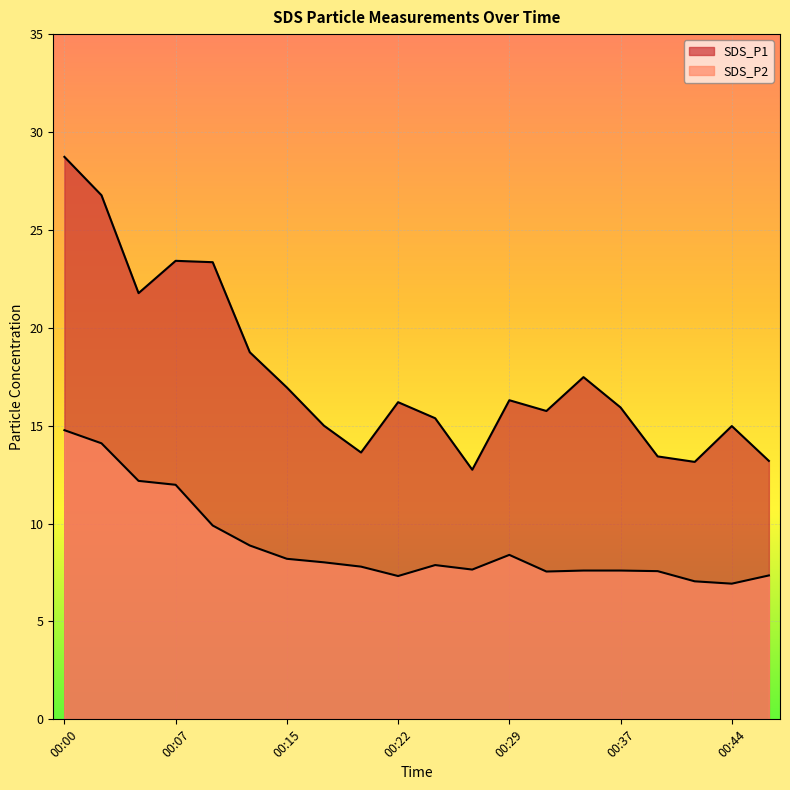

In SDS_P2, how many points are lower than both neighbors (excluding endpoints)?

4